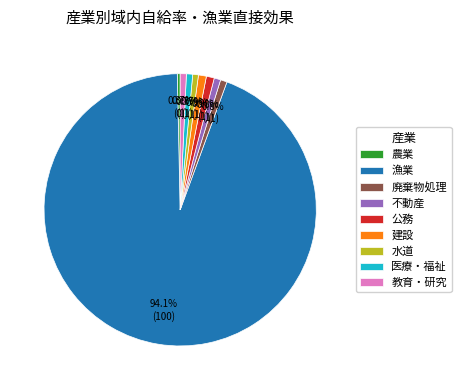

Is the sum of 農業 and 漁業 greater than half?

Yes